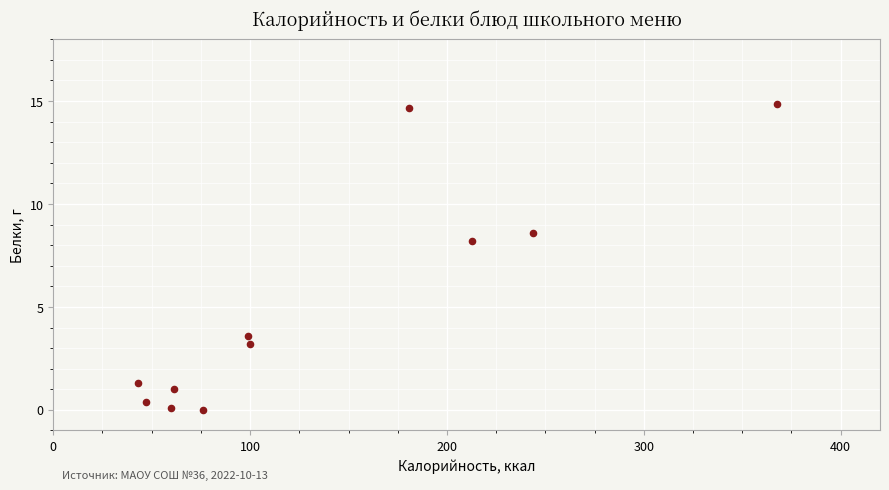

What Y value in the scatter plot is closest to 7?

8.2